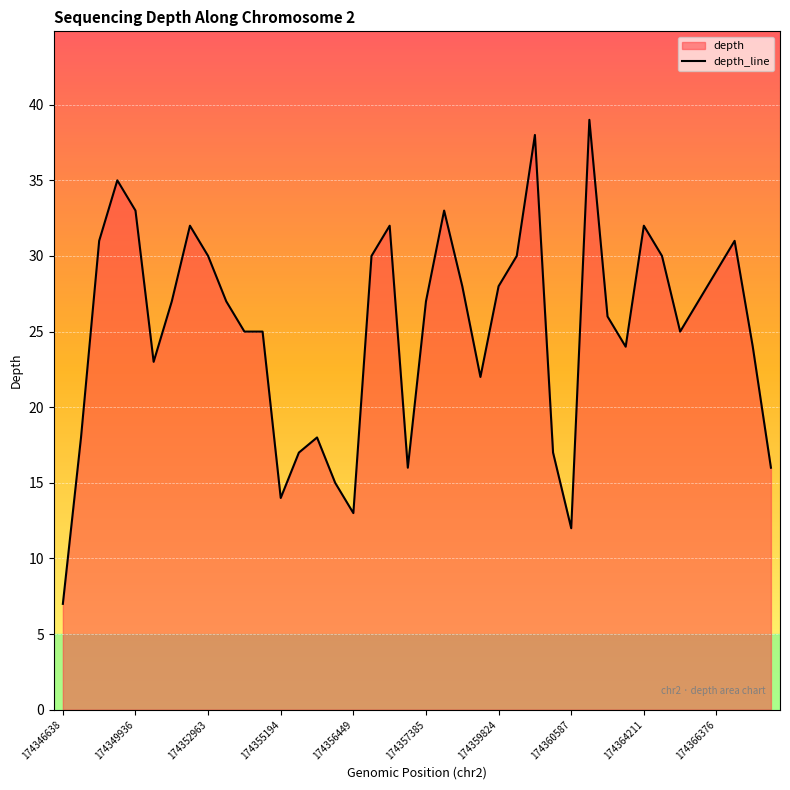

What is the label of the 25th point from the right?

15